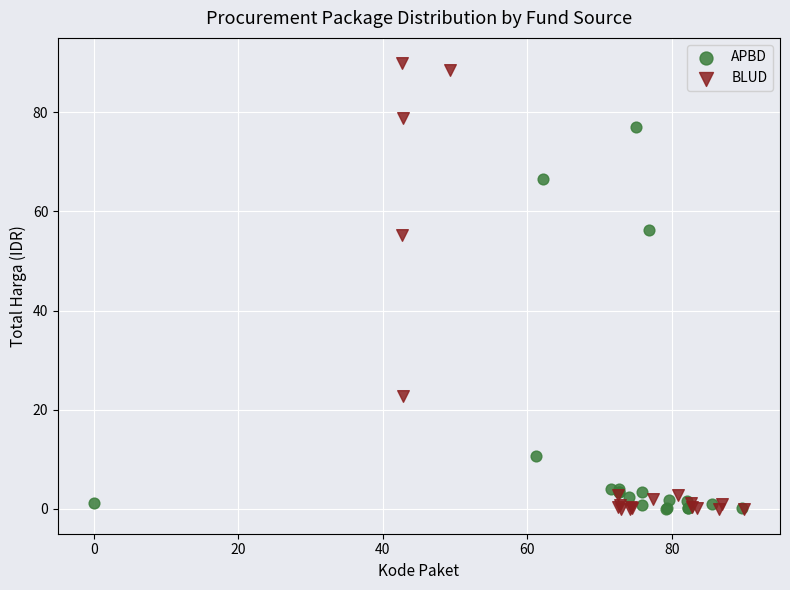

What are all the series names shown in the legend?

APBD, BLUD